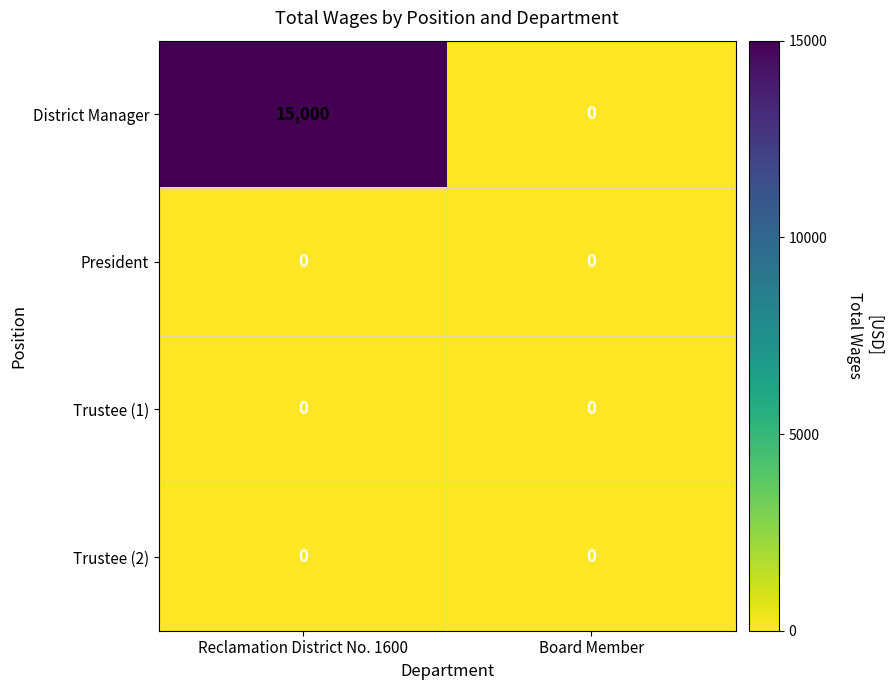

What is the average value of the District Manager series?

7500